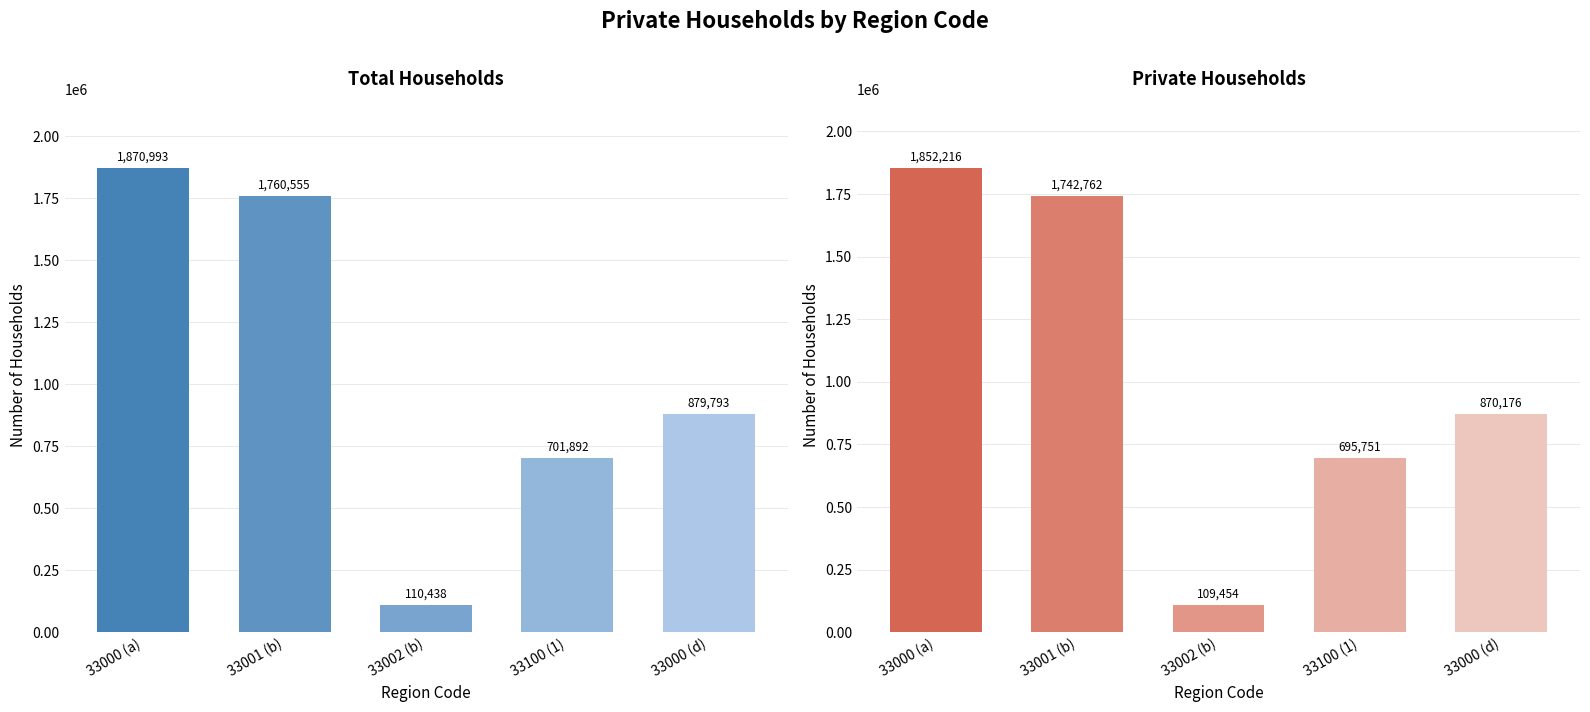

Which series has the largest range (max minus min)?

Total Households